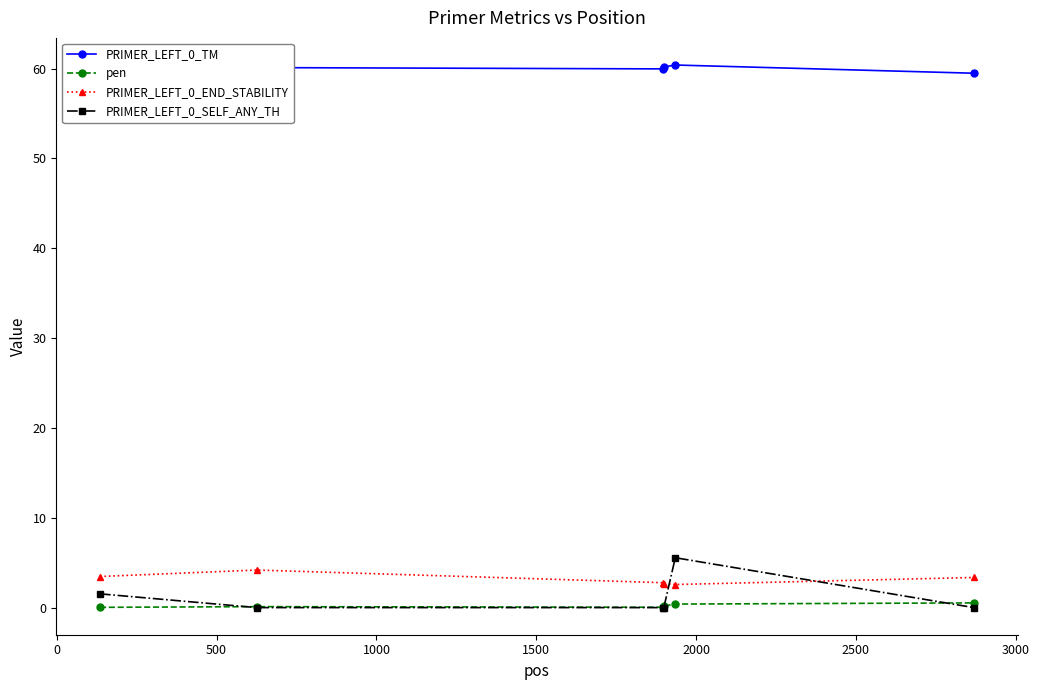

True or false: pen and PRIMER_LEFT_0_END_STABILITY cross at least once.

False